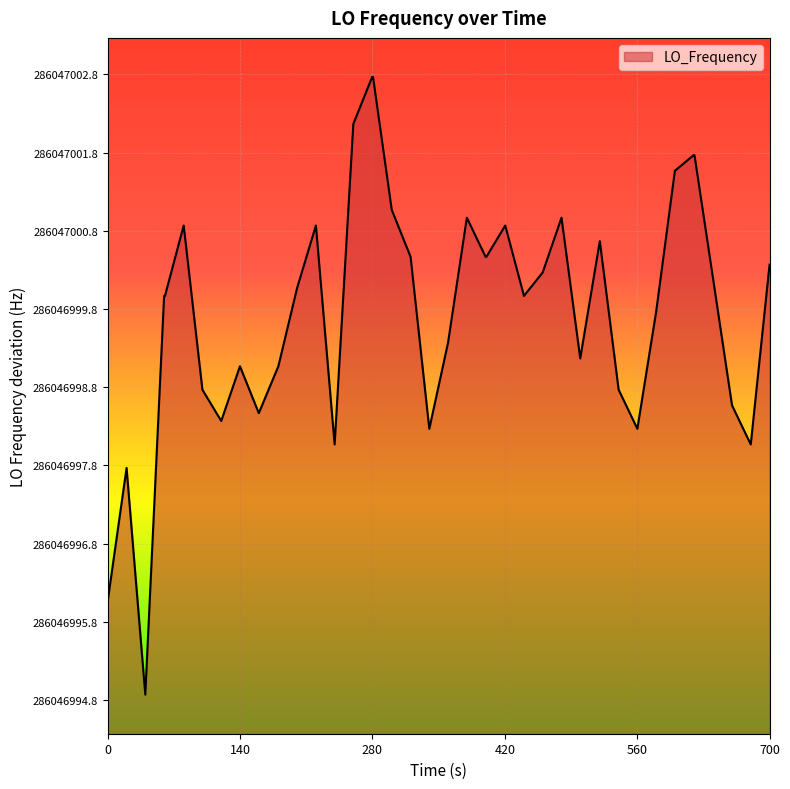

Does the chart display data point markers on the line(s)?

No